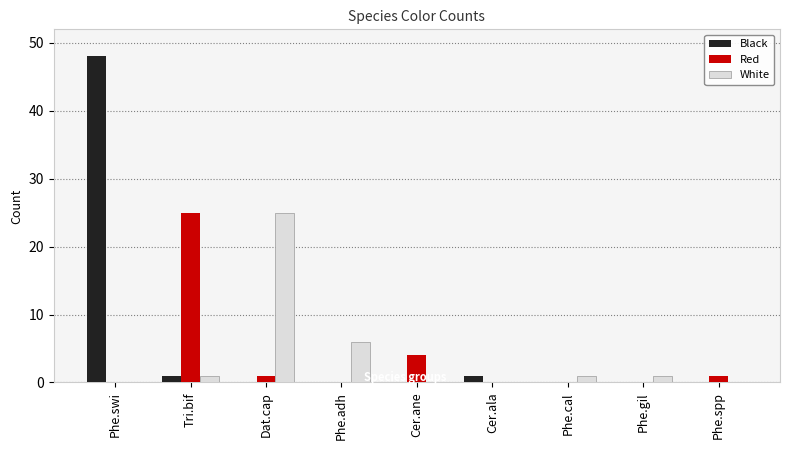

The White series shows 0 at Cer.ala. True or false?

True